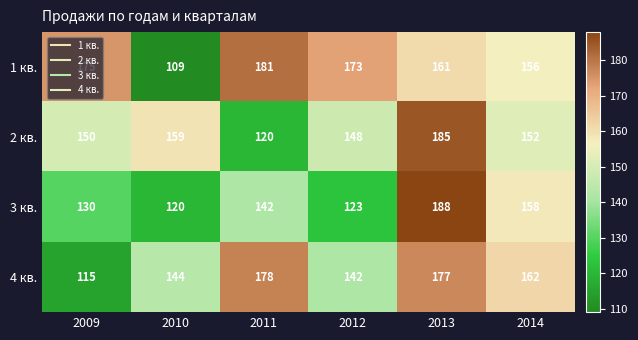

Read the 2 кв. value at 2011.

120